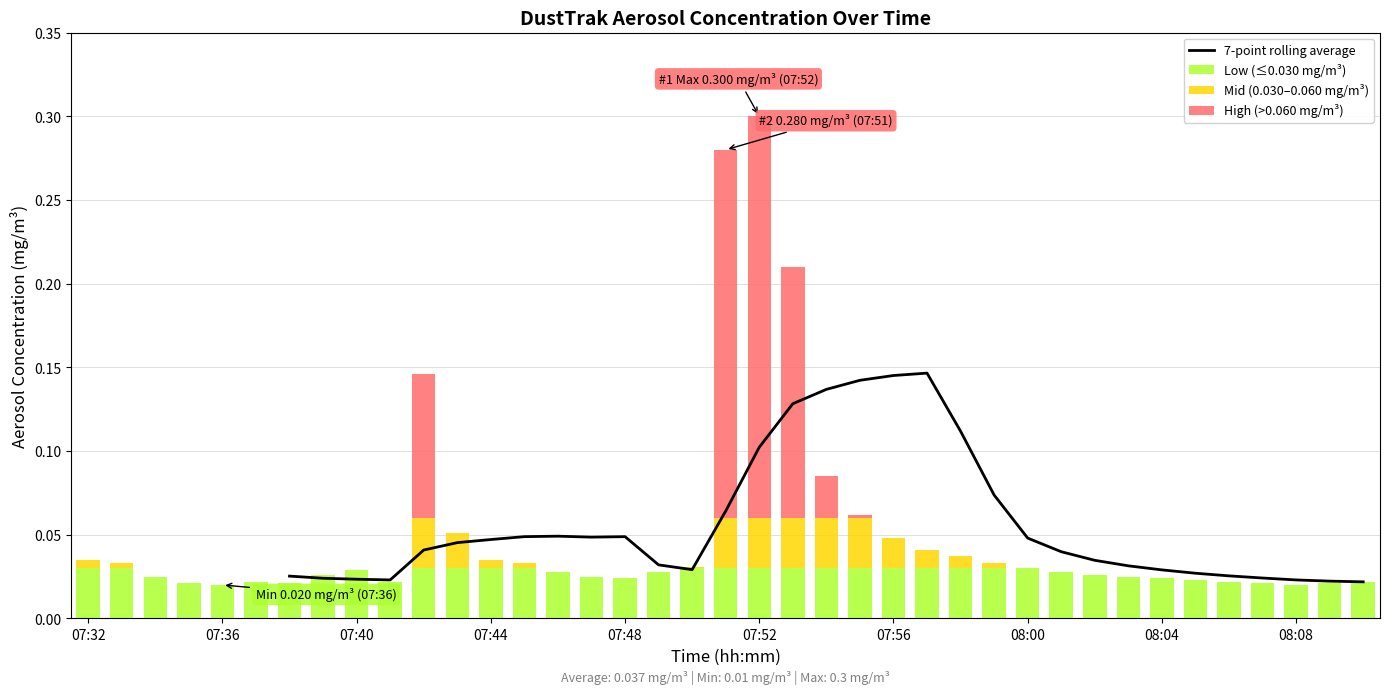

Is it true that the value at 29 is 0.0?

True